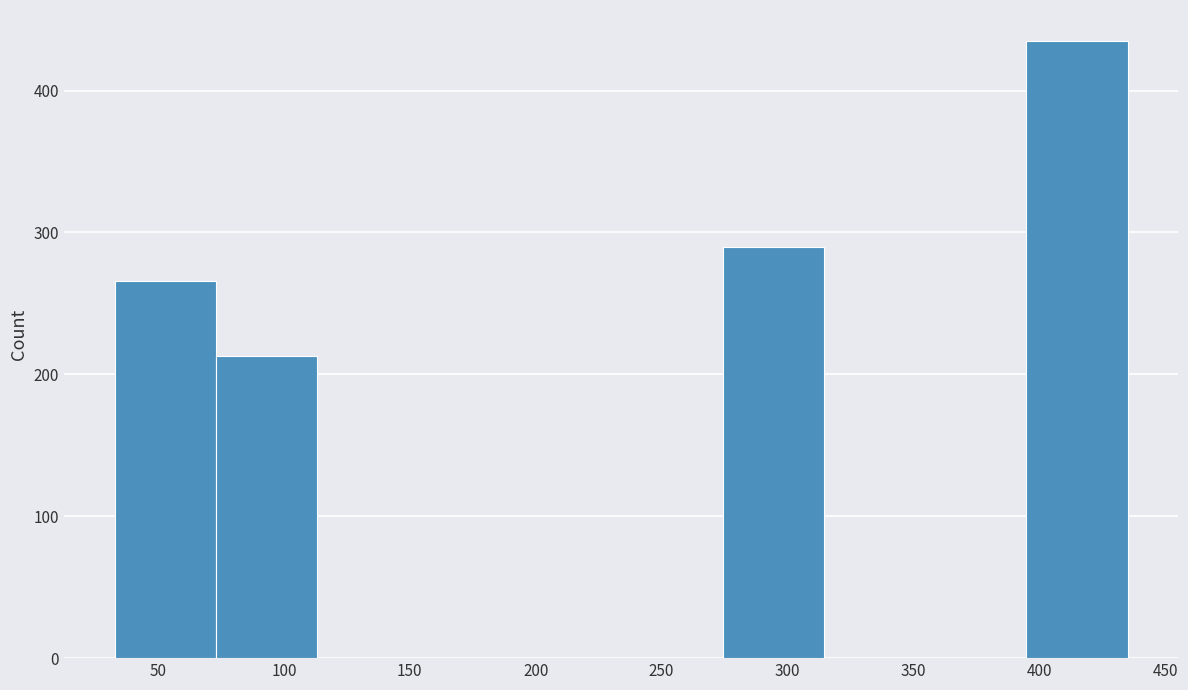

Over which range of the x-axis is the bar tallest?

395 to 435